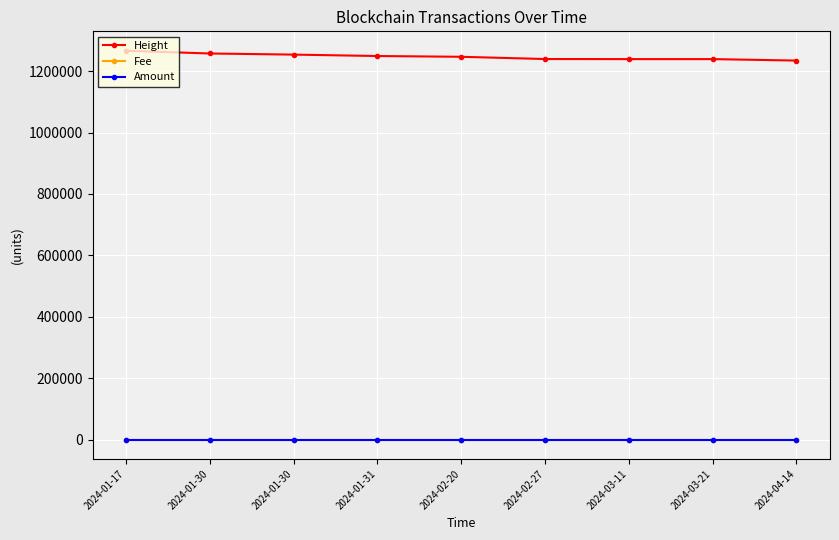

How many data points does each series have?

9